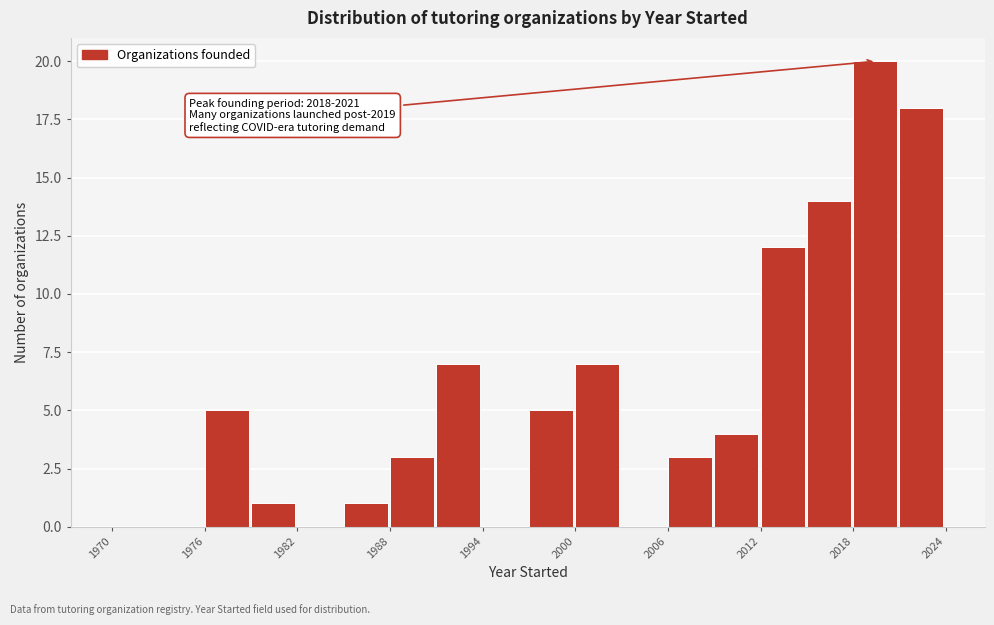

Around what value on the x-axis is the tallest bar? Give the approximate position of its centre, as read against the axis.

2019